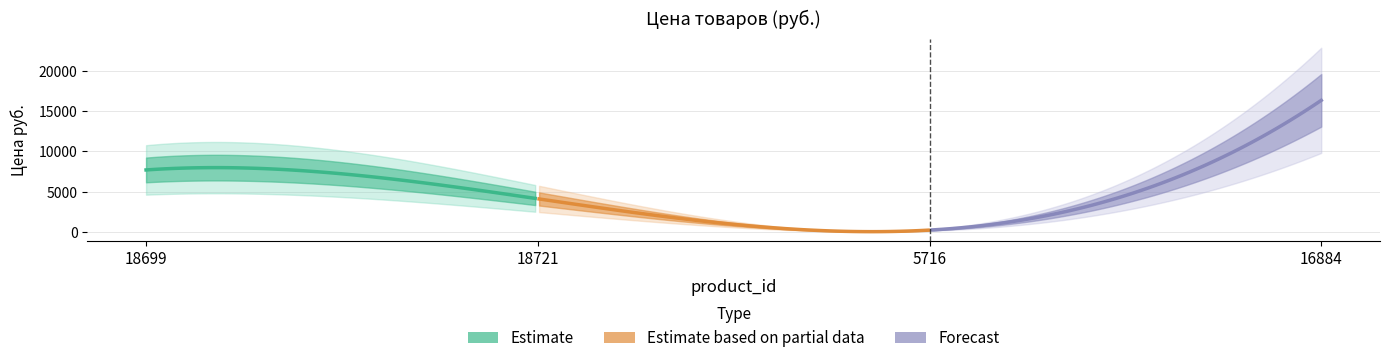

True or false: there are more than 0 points higher than both neighbors.

False